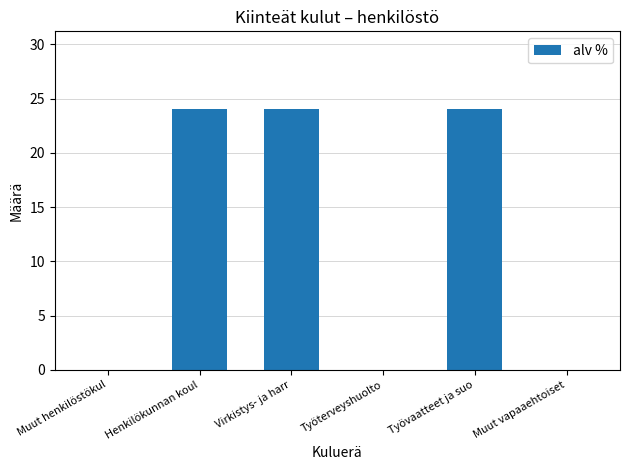

What is the sum of all values?

72